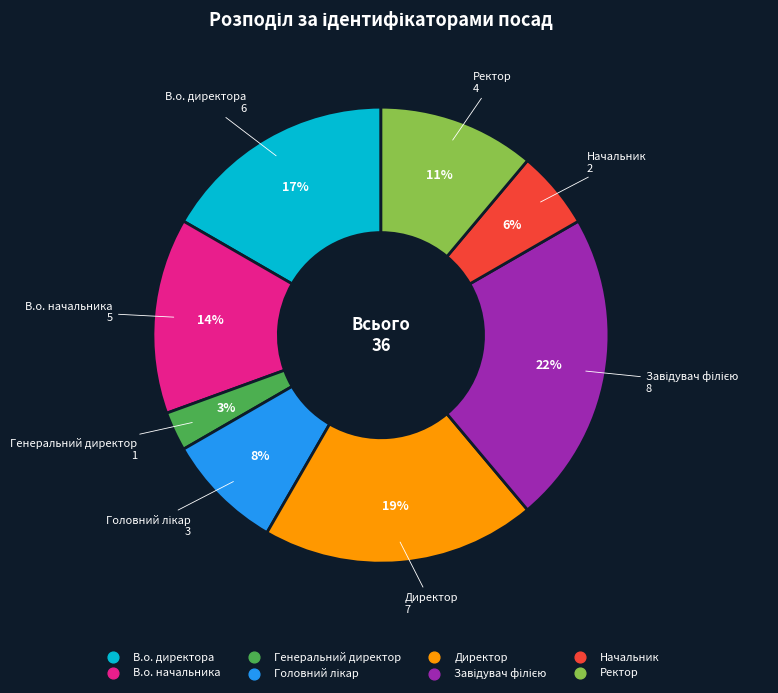

Which has a higher value, Директор or Ректор?

Директор